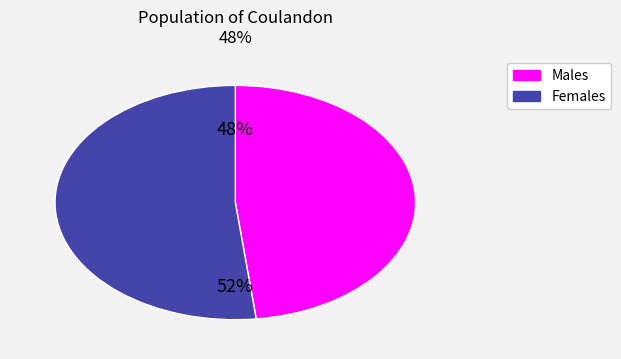

Does any single category account for the majority?

Yes